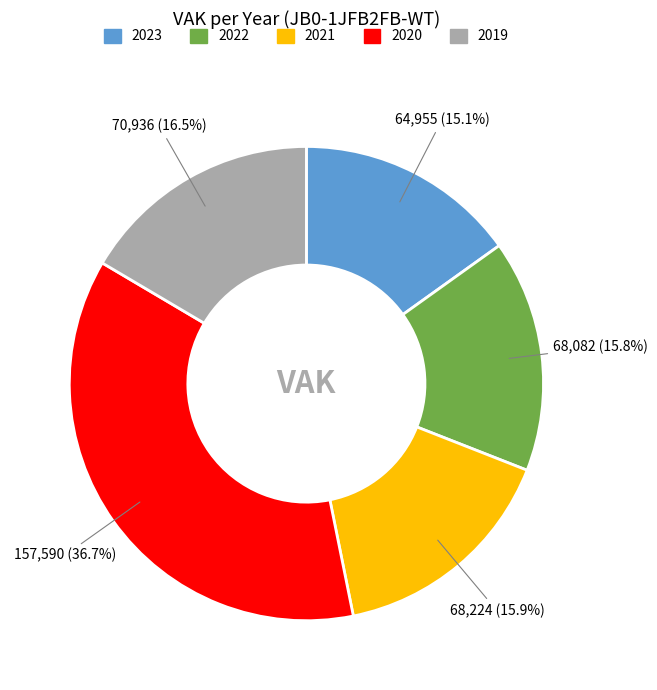

What portion of the pie excludes 2021?

84.1%